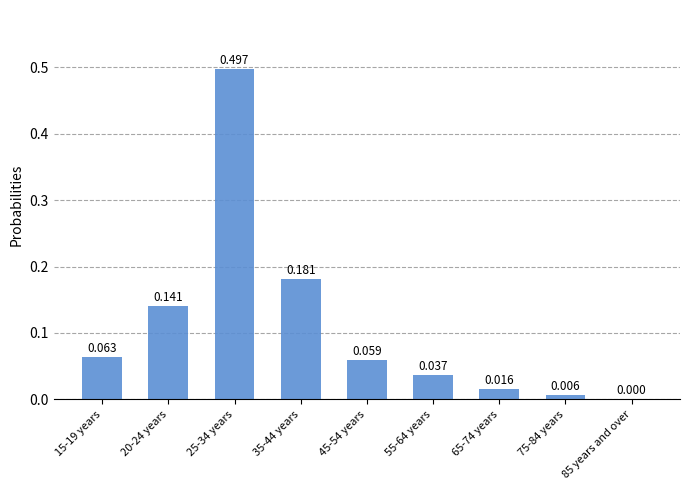

What is the change in value from 25-34 years to 55-64 years?

-0.5